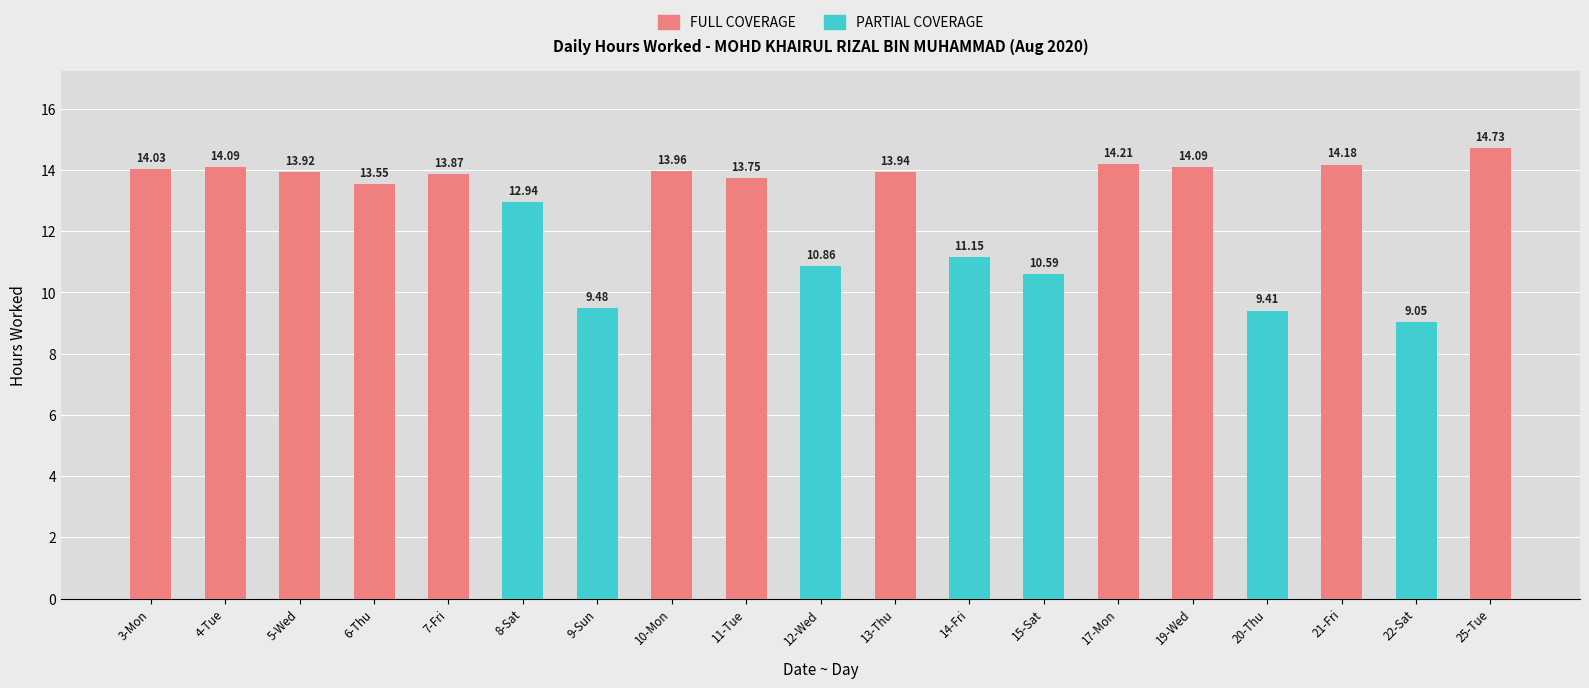

What is the average value?

12.7